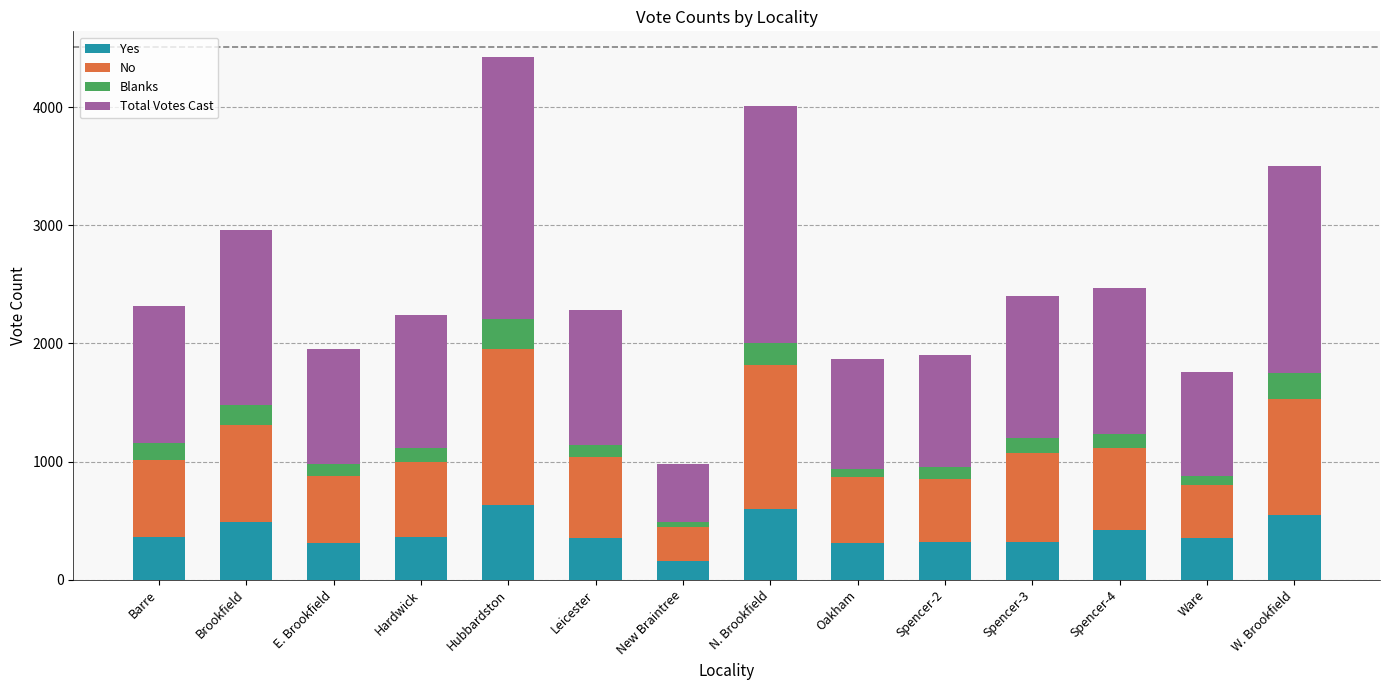

Which category has the lowest value in the Yes series?

New Braintree